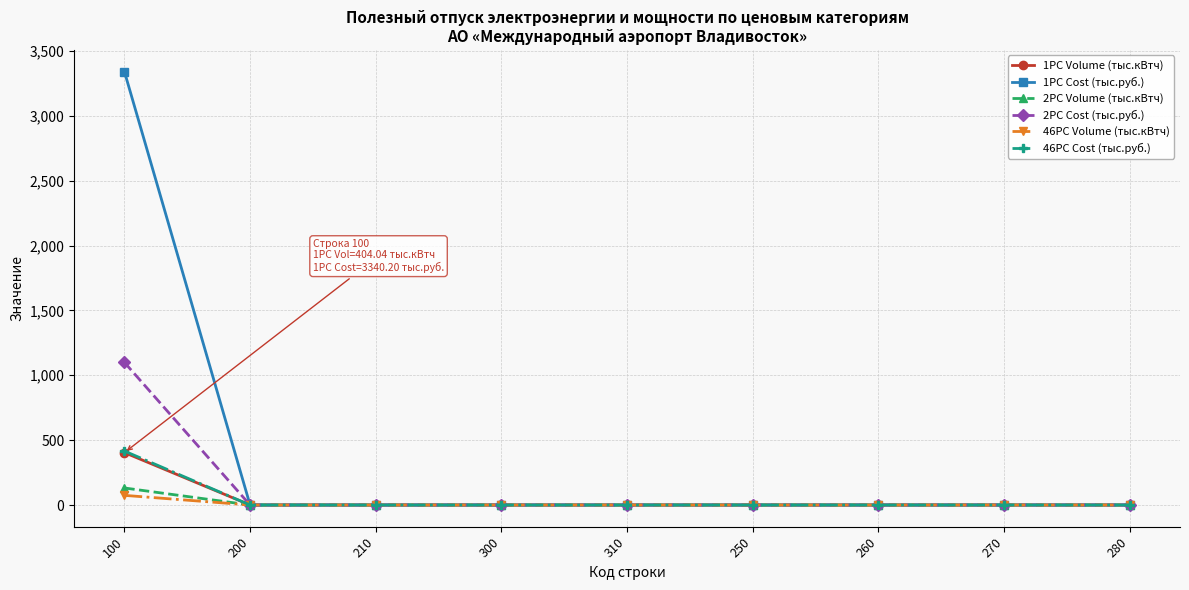

What is the label of the 4th point from the left?

300